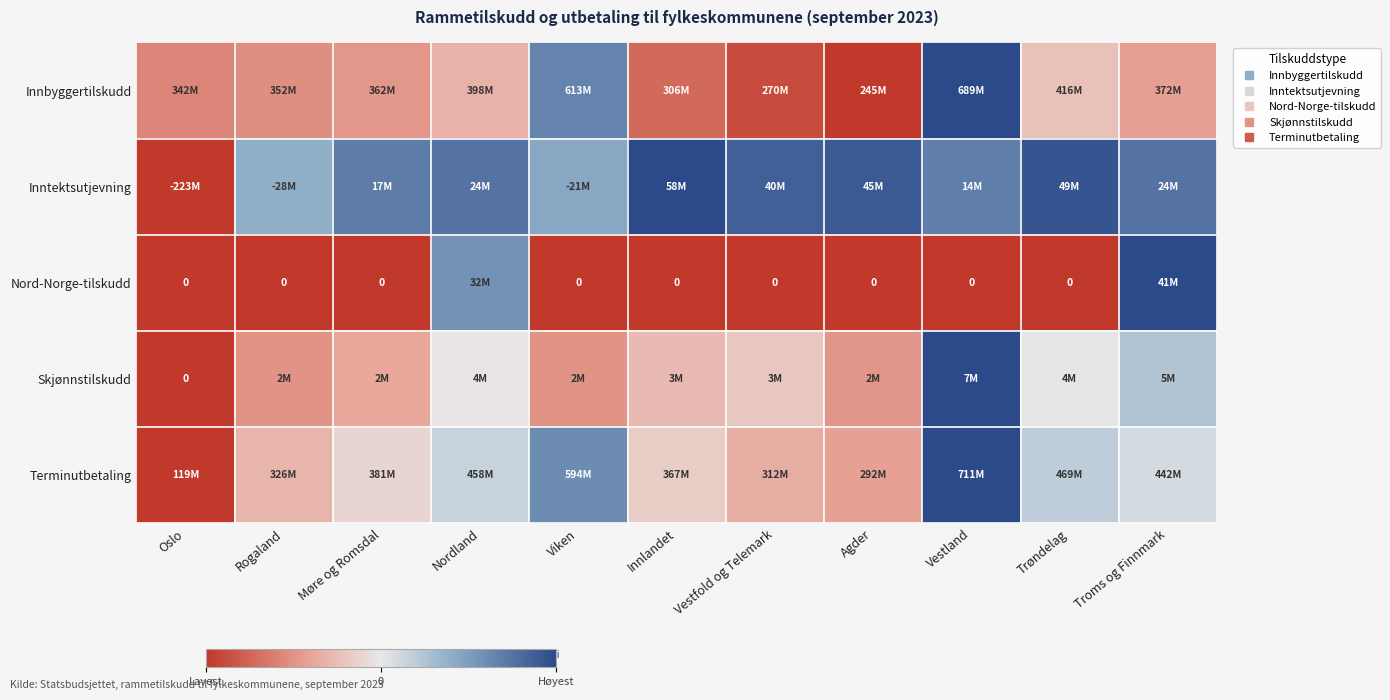

How many series are shown in this chart?

5